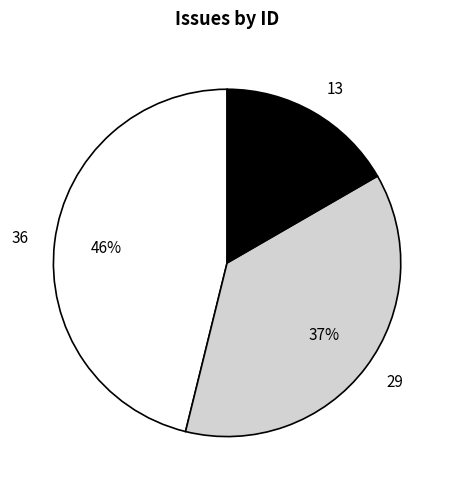

Combined, do 13 and 36 account for over 50%?

Yes